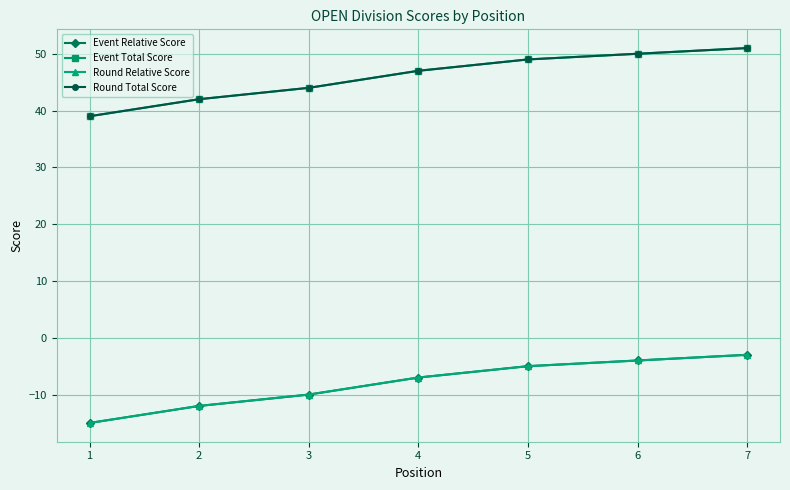

True or false: Event Total Score has more than 0 points higher than both neighbors.

False